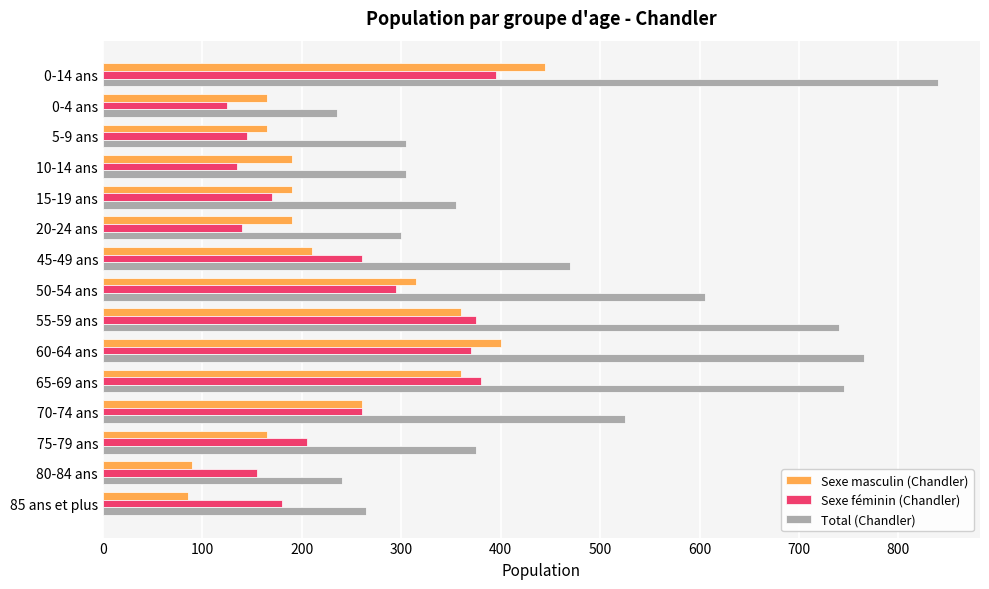

How many series are shown in this chart?

3